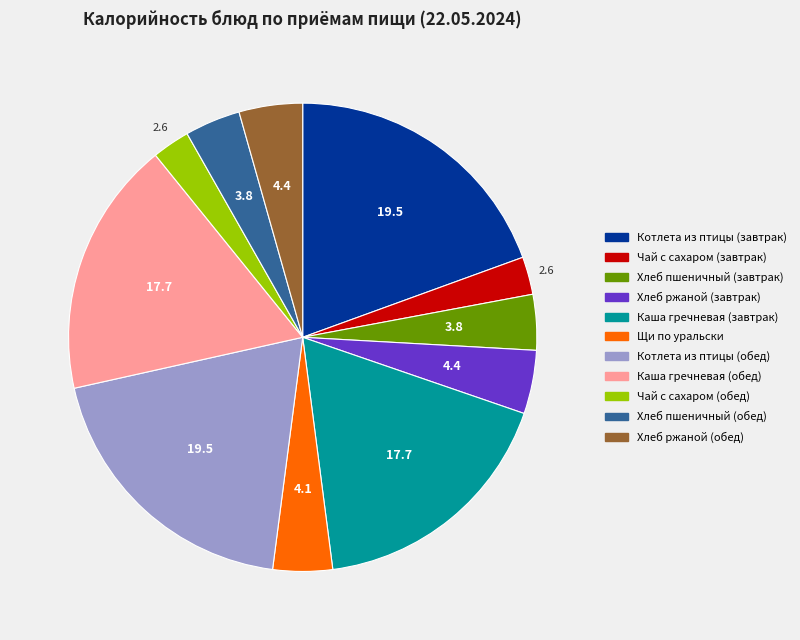

Approximately how many times larger is the value at Хлеб ржаной (завтрак) compared to Котлета из птицы (обед)?

0.2